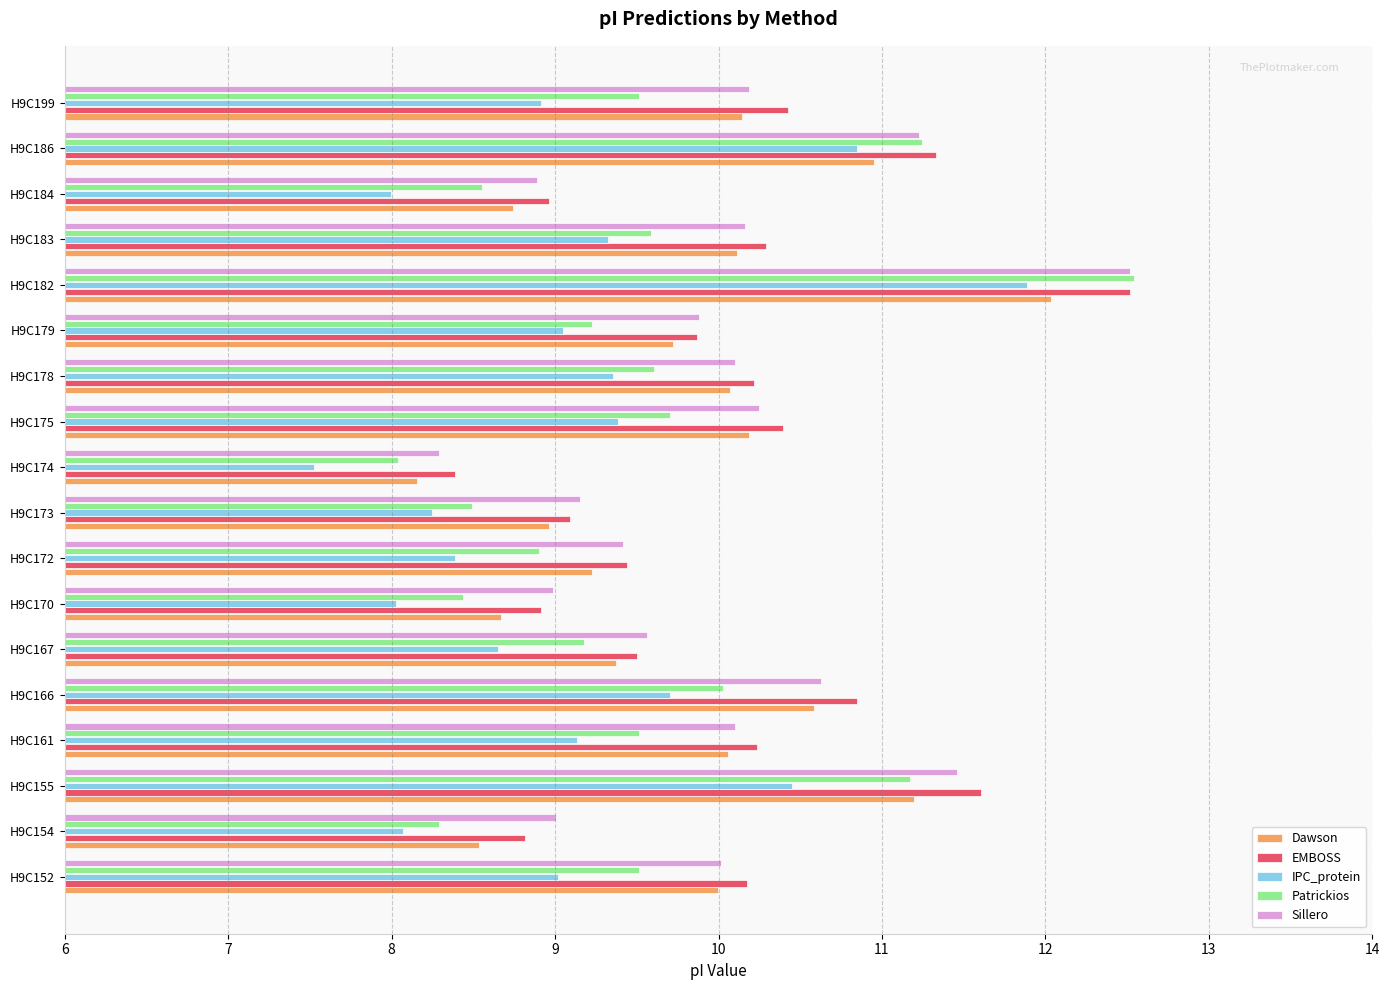

Which label corresponds to the largest value in the chart?

H9C182